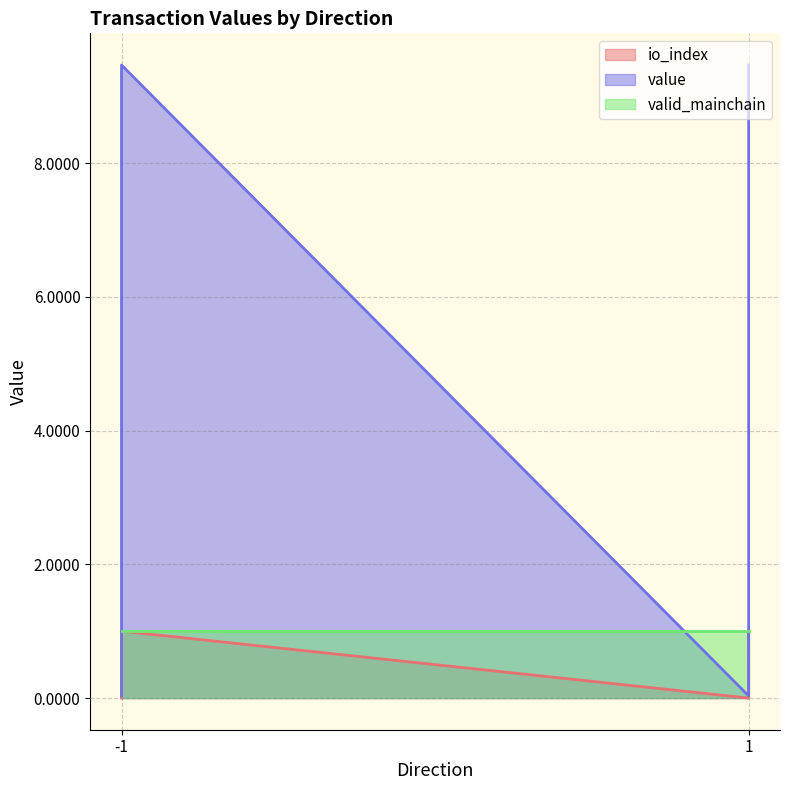

List the labels in order of io_index value, largest first.

-1, 1, -1, 1